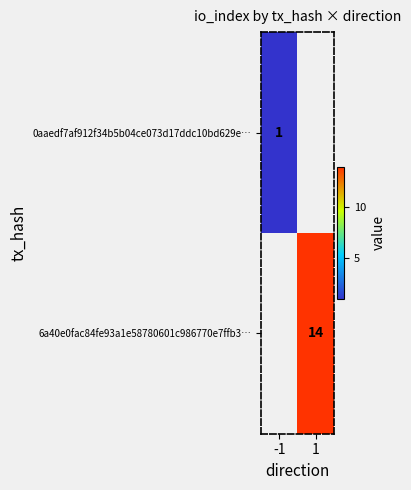

The value of 6a40e0fac84fe93a1e58780601c986770e7ffb3… at 1 is 14. True or false?

True